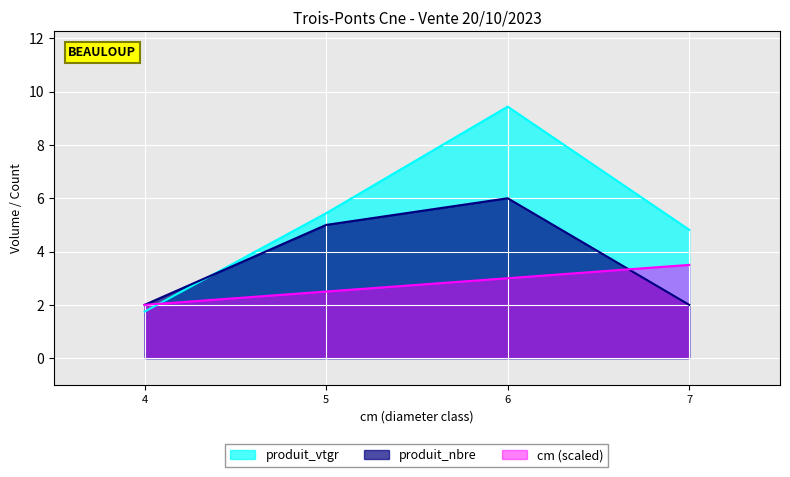

Reading right to left, extract all data points from this chart.

cm: 3.5	3.0	2.5	2.0
produit_vtgr: 4.8	9.4	5.4	1.7
produit_nbre: 2.0	6.0	5.0	2.0